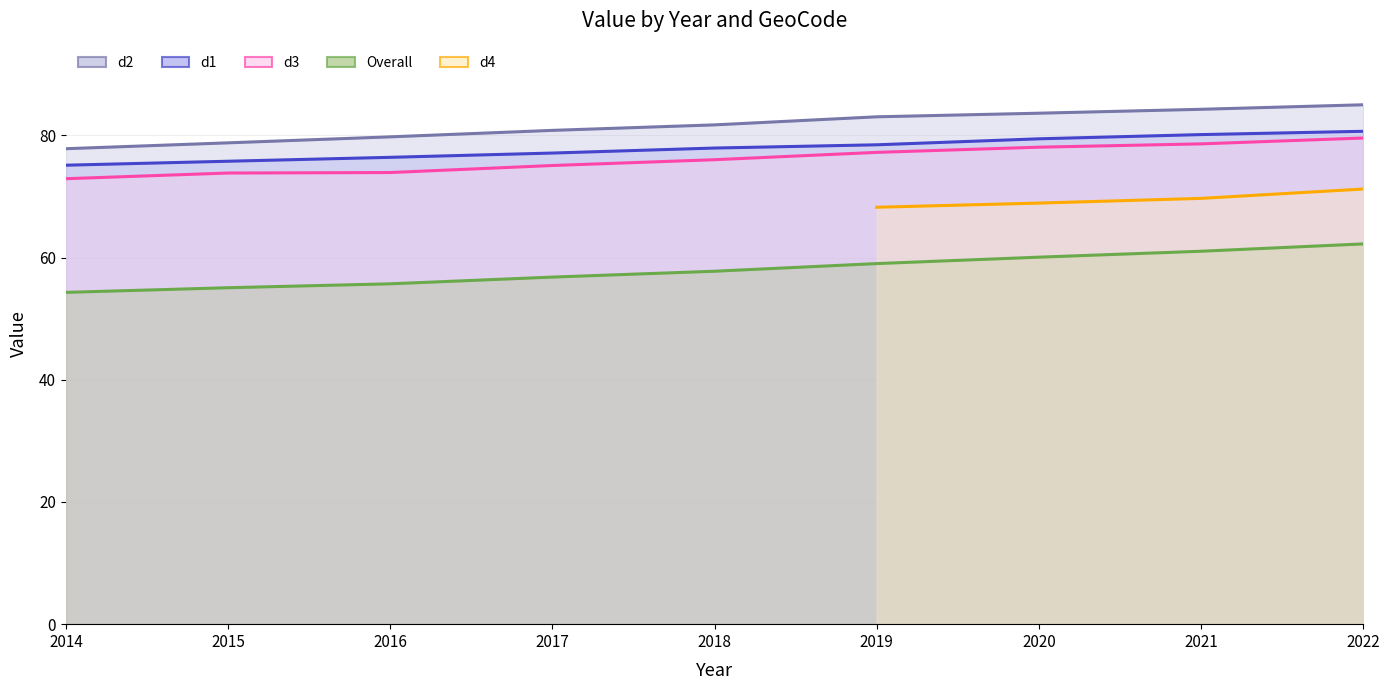

Which has a higher value, 2017 or 2021?

2021